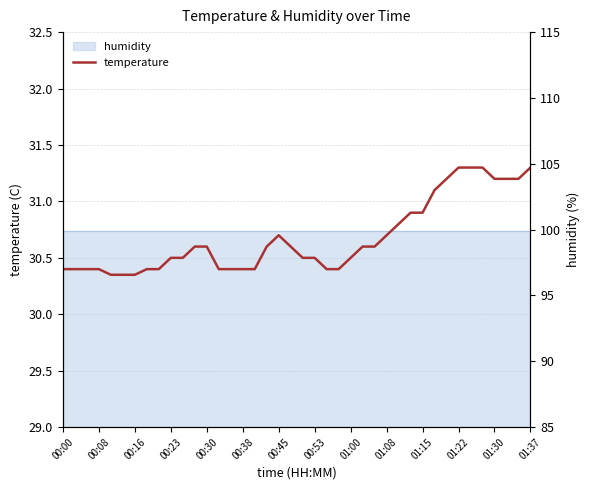

How many interior local peaks (higher than both neighbors) does the data have?

1